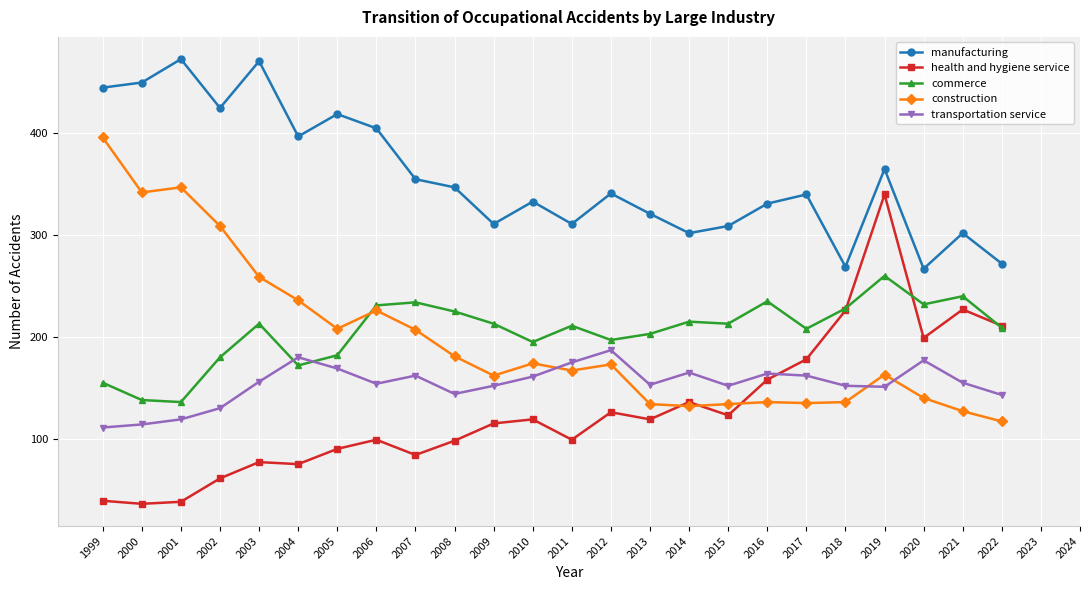

What is the average value of the health and hygiene service series?

128